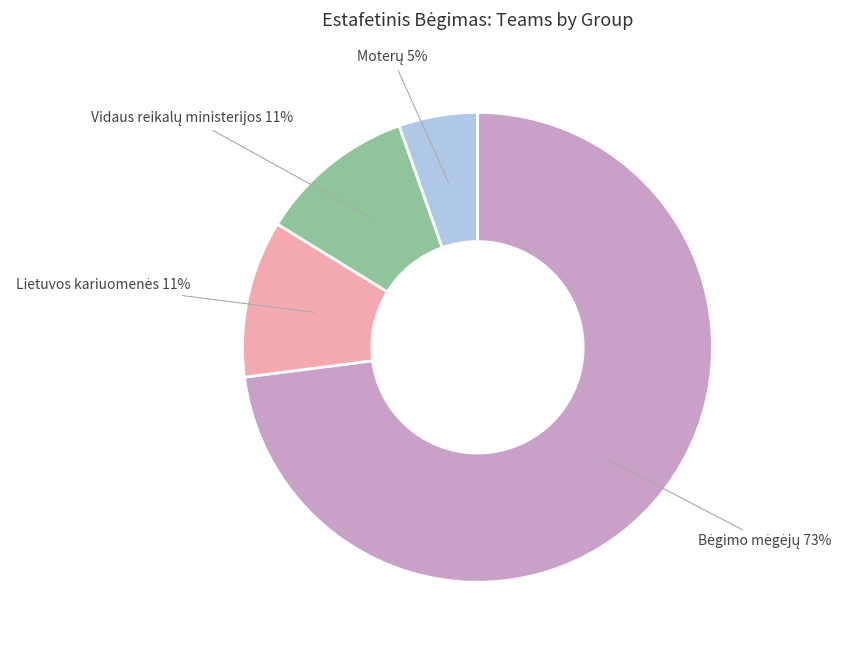

Does any single category account for the majority?

Yes